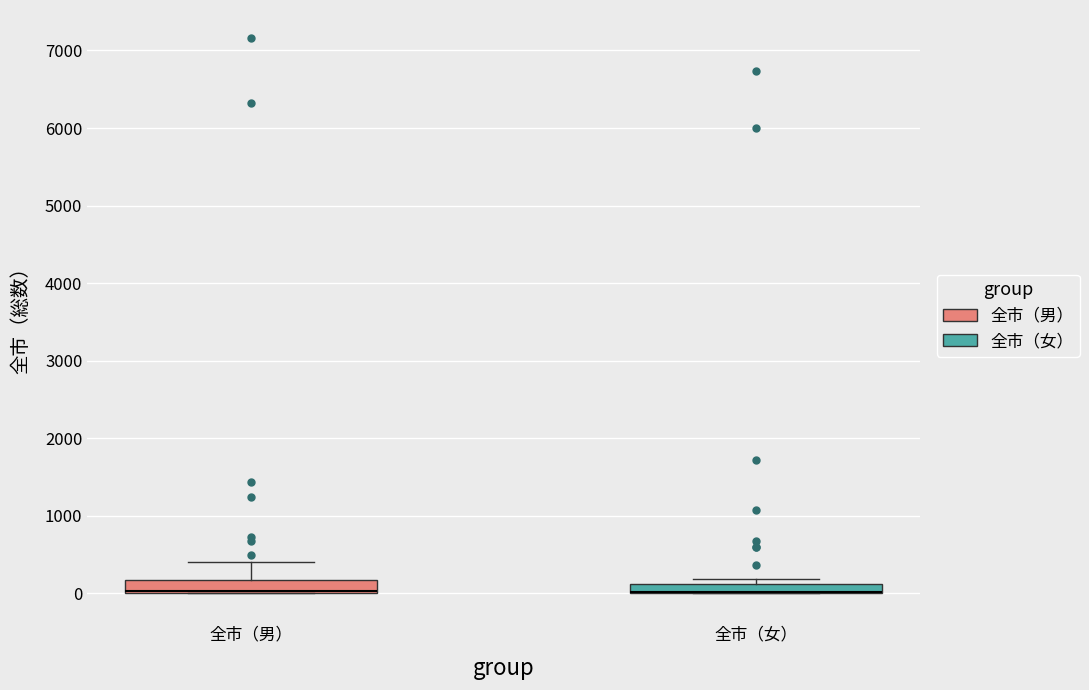

Where is the upper edge of the box for 全市（女） on the y-axis? The values are not printed on the chart, so give them approximately, as read against the axis.

100